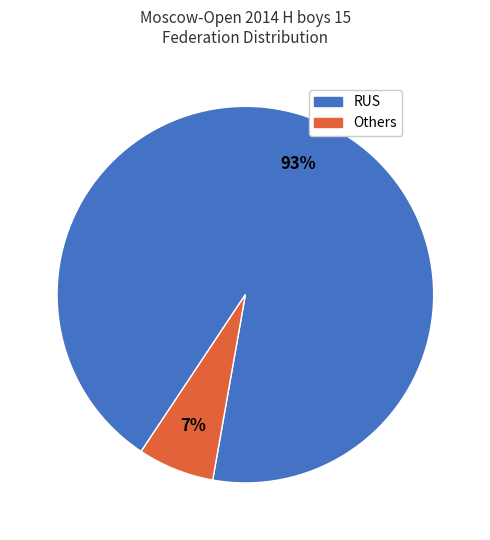

To the nearest percent, what is the average slice percentage?

50%